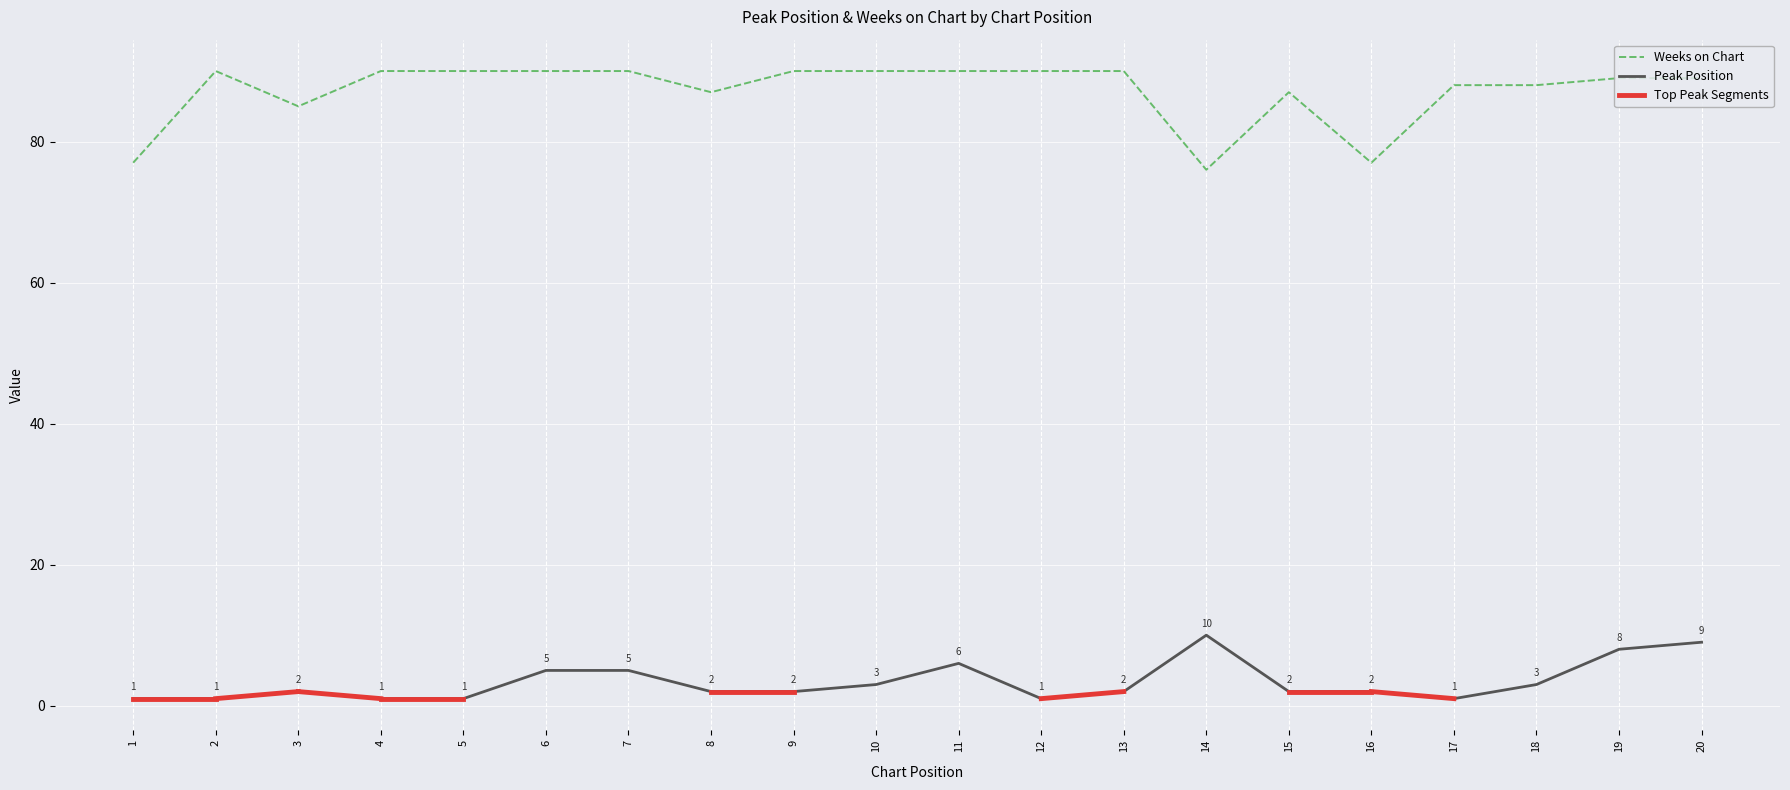

What is the smallest value displayed?

1